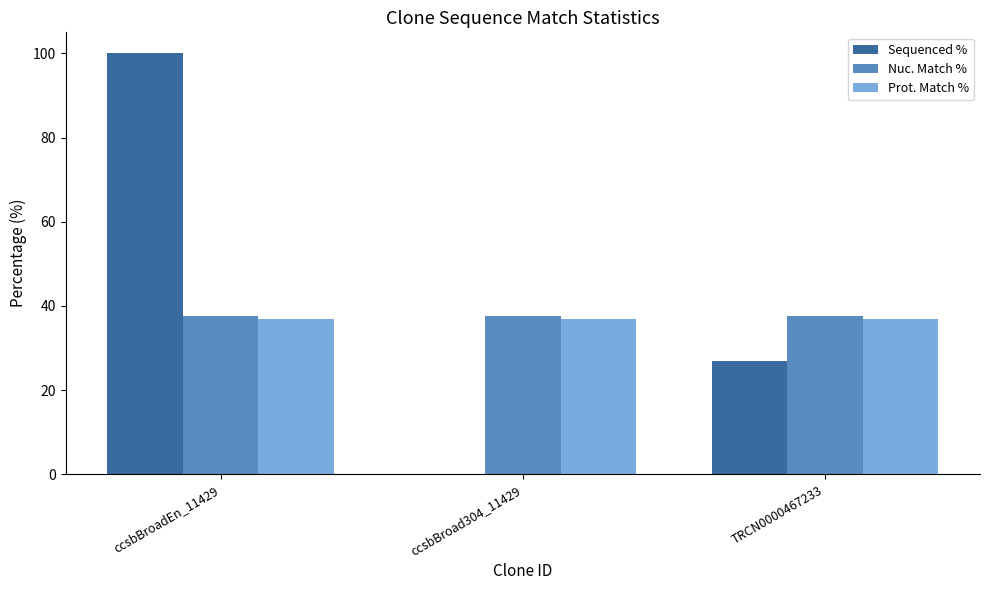

Reading left to right, transcribe all the data shown in this chart.

Sequenced %: ccsbBroadEn_11429=100.0	ccsbBroad304_11429=0.0	TRCN0000467233=27.0
Nuc. Match %: ccsbBroadEn_11429=37.5	ccsbBroad304_11429=37.5	TRCN0000467233=37.5
Prot. Match %: ccsbBroadEn_11429=36.9	ccsbBroad304_11429=36.9	TRCN0000467233=36.9